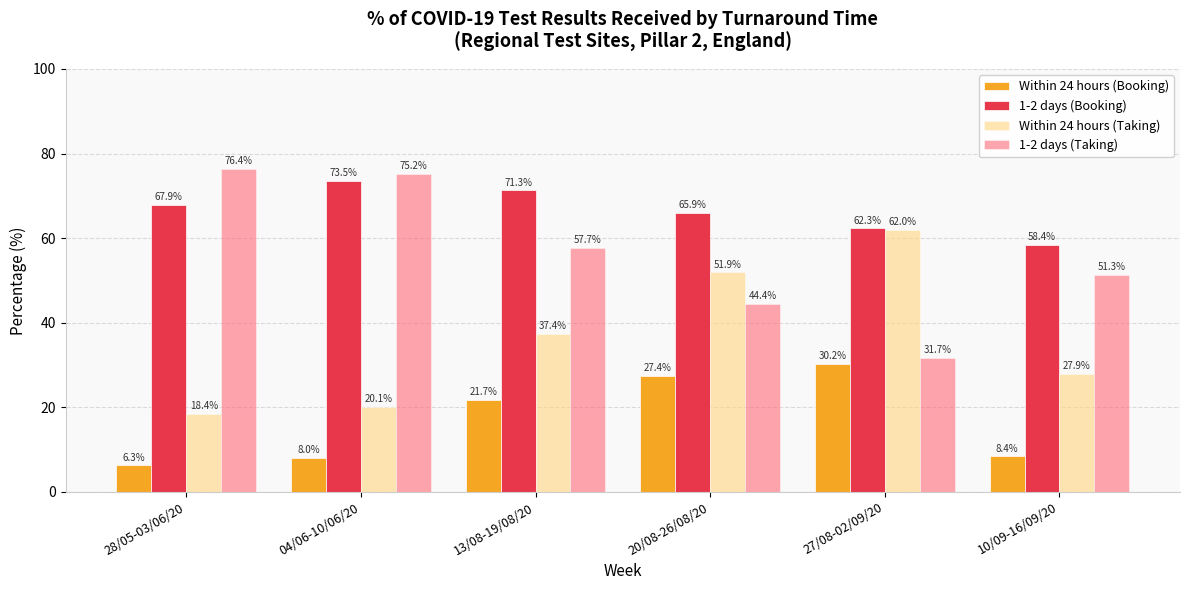

At how many categories does at least one series exceed 70?

3